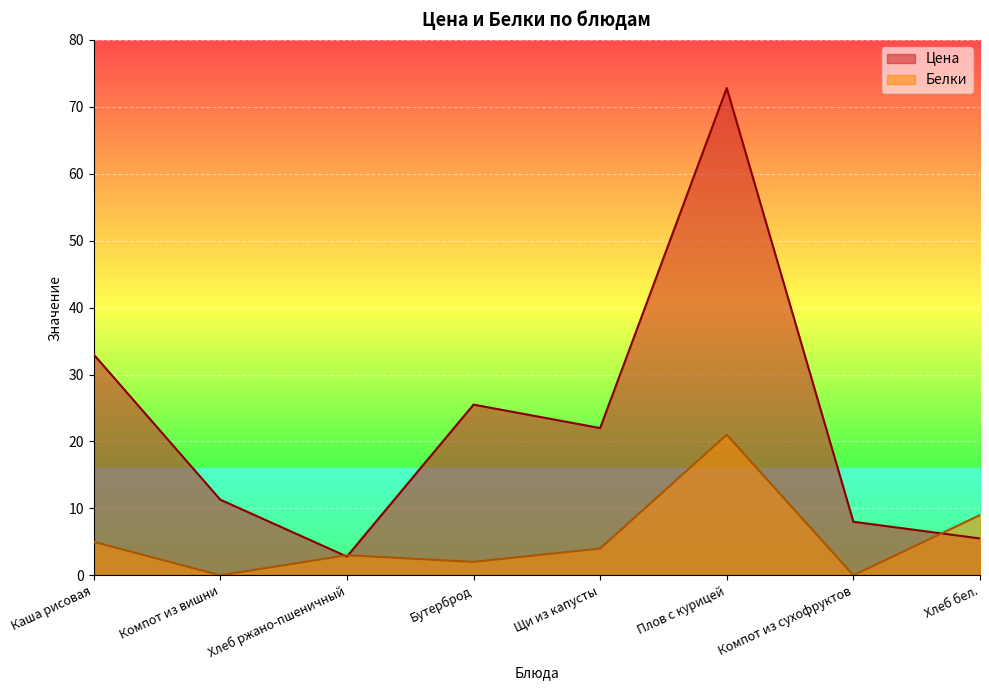

What is the difference between the maximum and second lowest values in the Цена series?

67.3